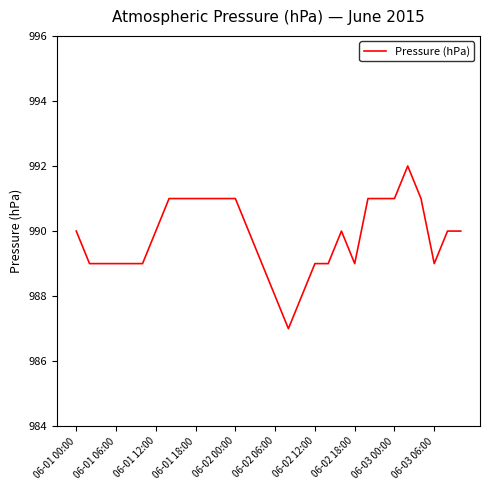

What is the maximum value shown in the chart?

992